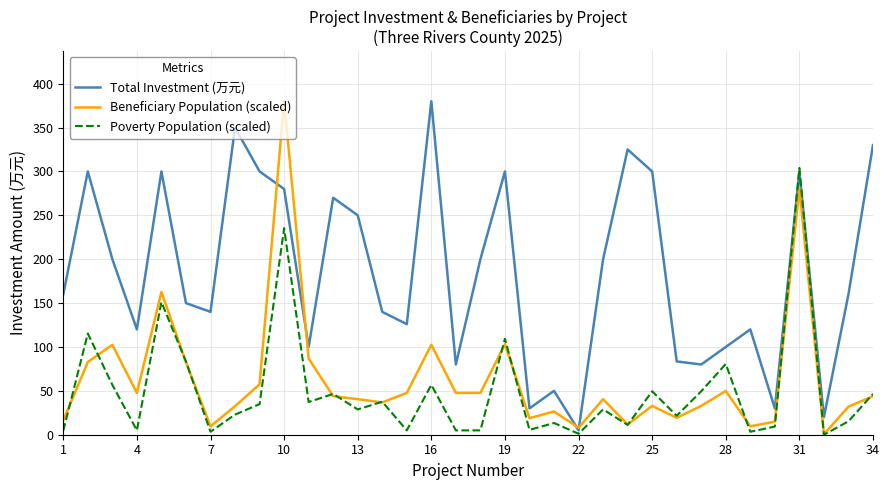

Which series has the largest total across all categories?

Total Investment (万元)